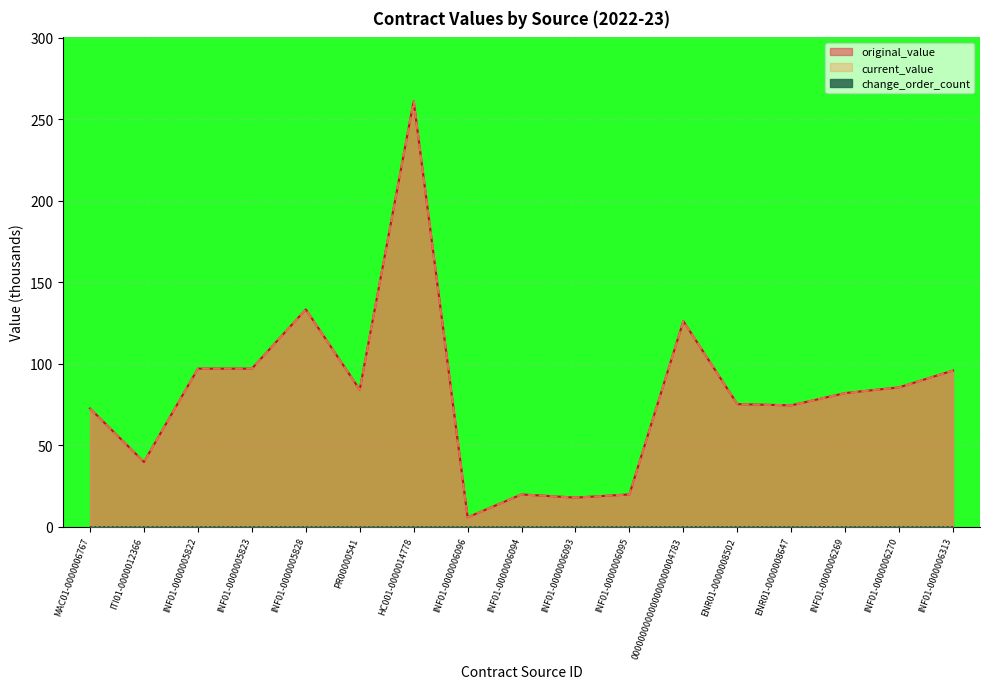

What is the value of the current_value point at the 9th from the left?

19.7